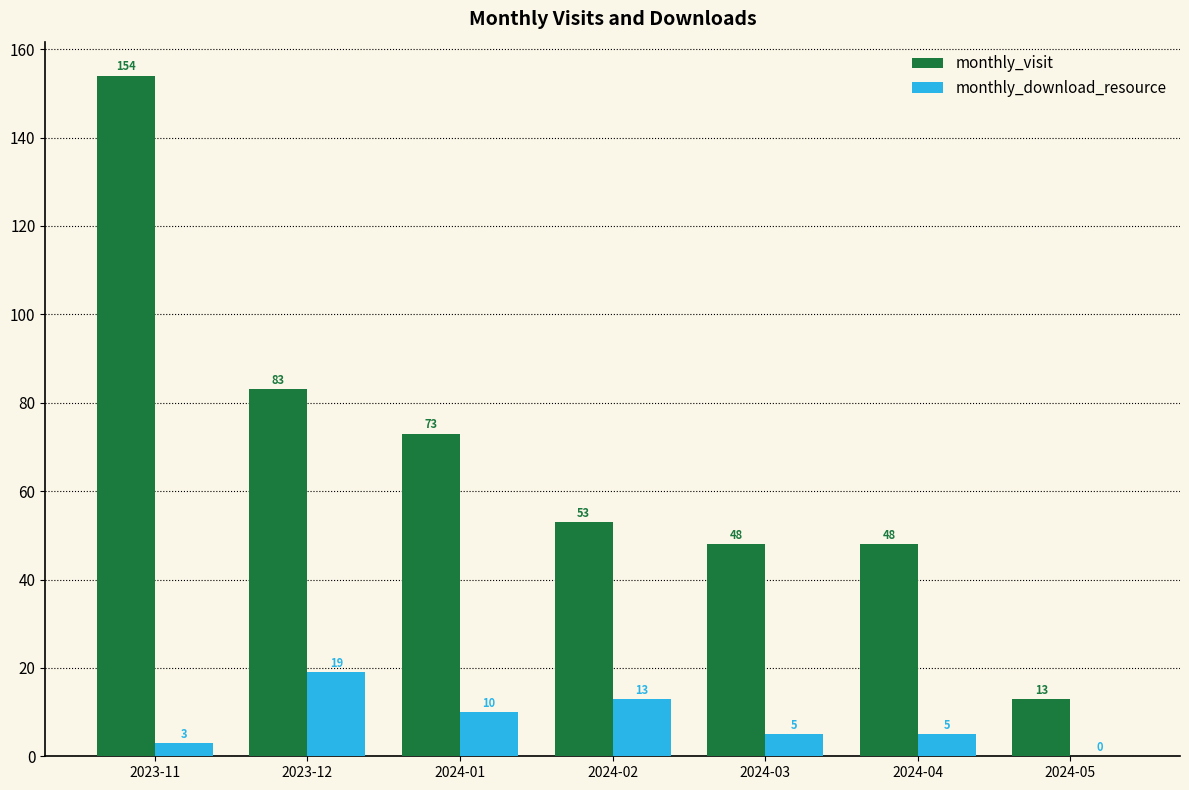

What is the sum of the monthly_visit values at 2024-02 and 2023-12?

136